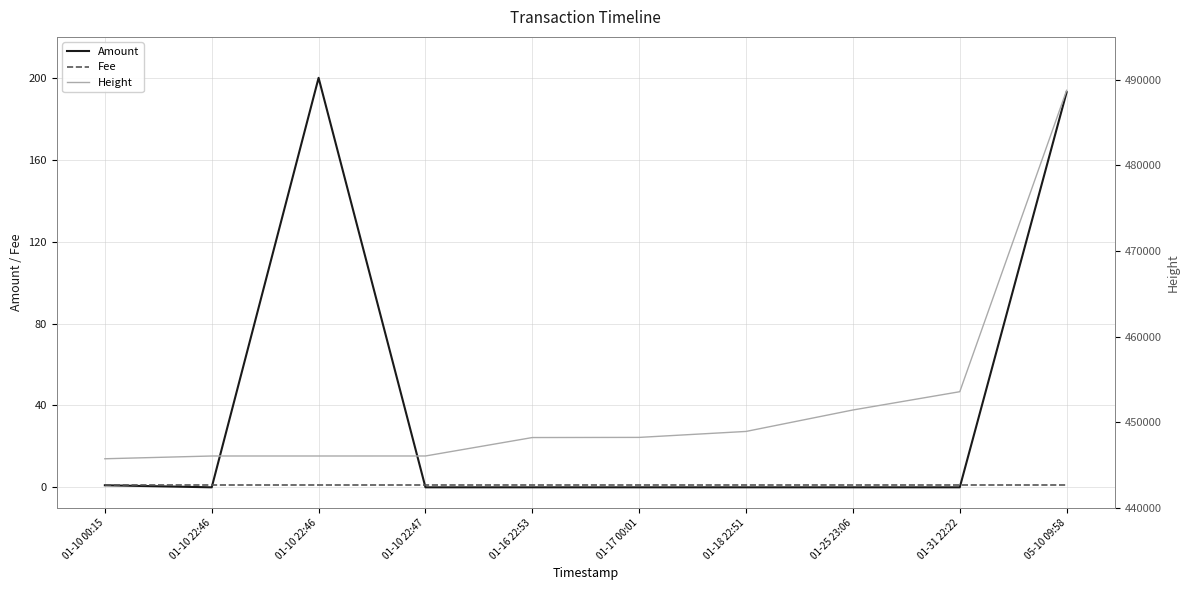

What are all the series names shown in the legend?

Amount, Fee, Height